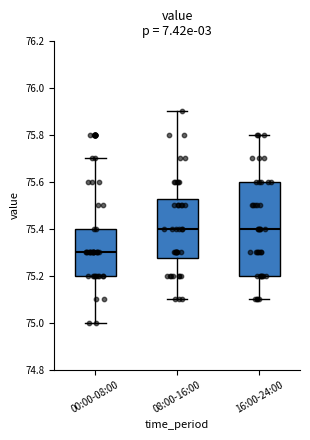

Which box is the tallest, from its lower edge to its upper edge?

16:00-24:00